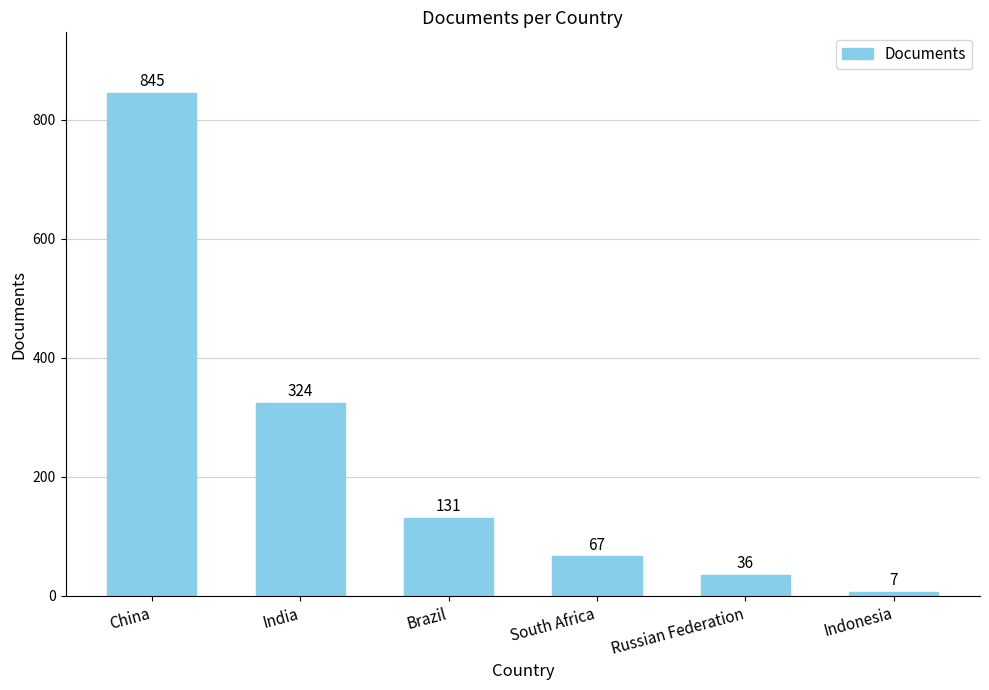

Which has a higher value, Indonesia or South Africa?

South Africa